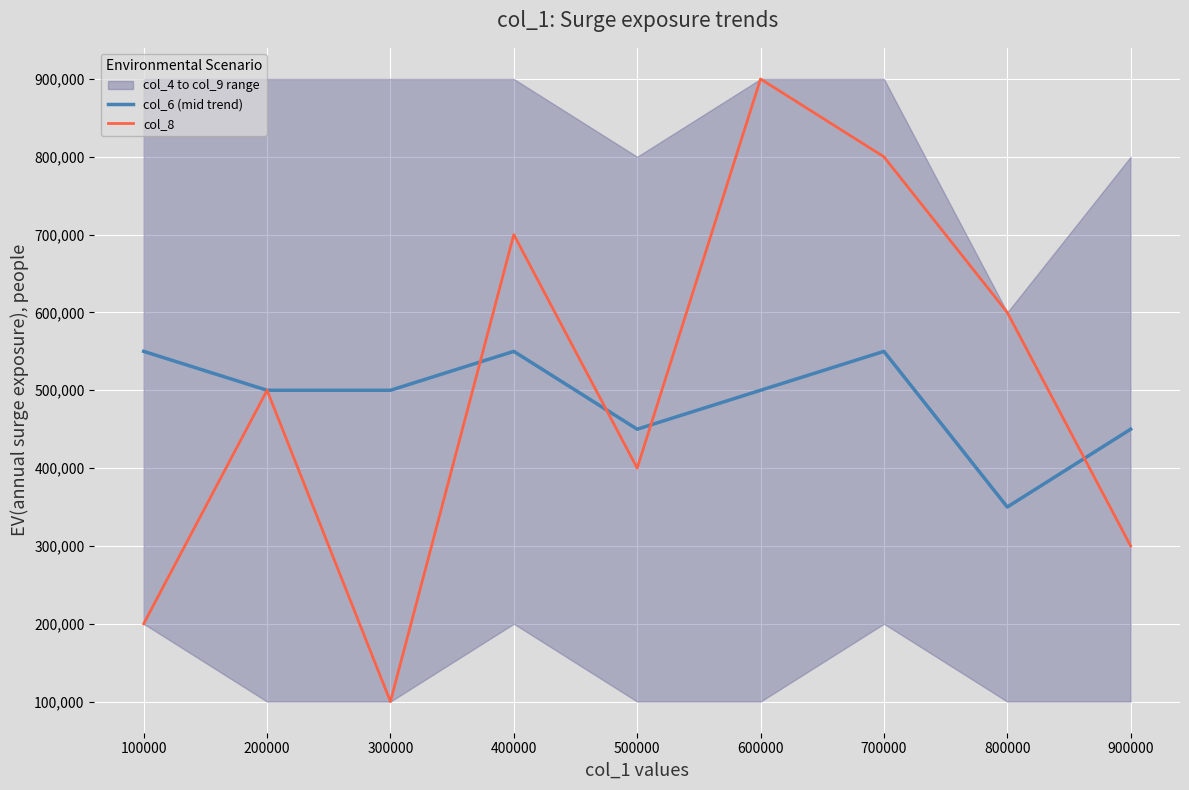

What is the sum of all col_8 values?

4500000